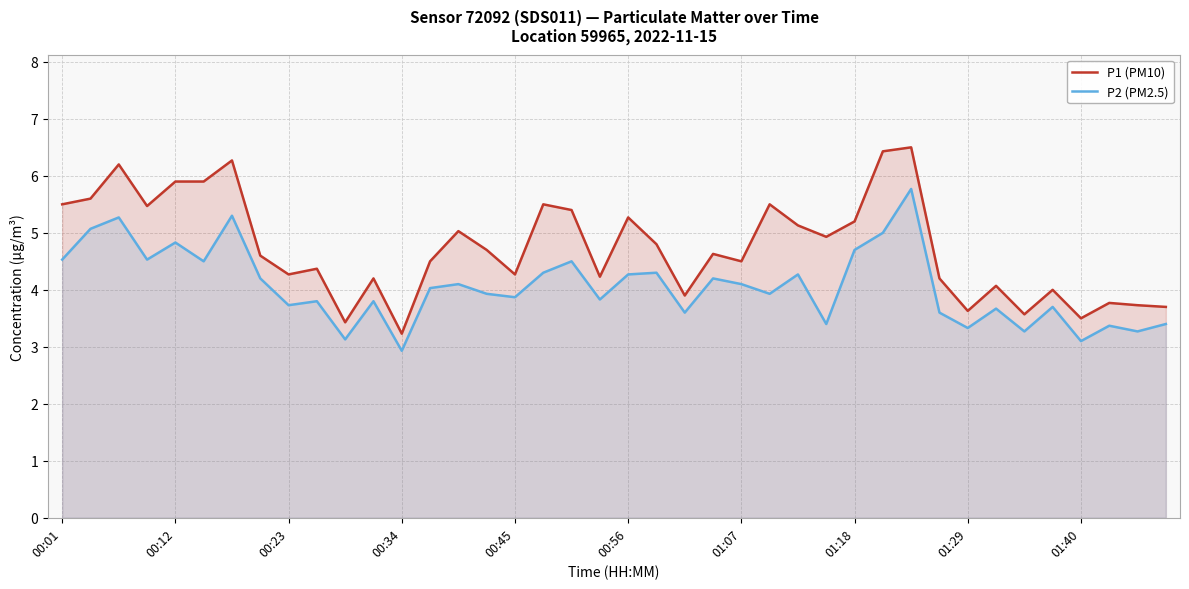

How many series are shown in this chart?

2